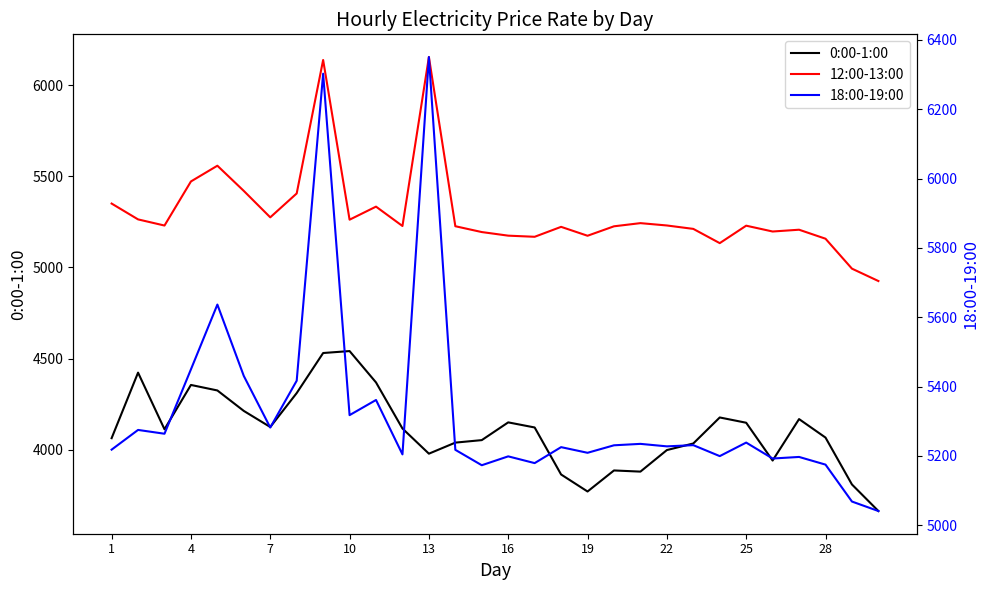

True or false: 12:00-13:00 and 18:00-19:00 cross at least once.

True